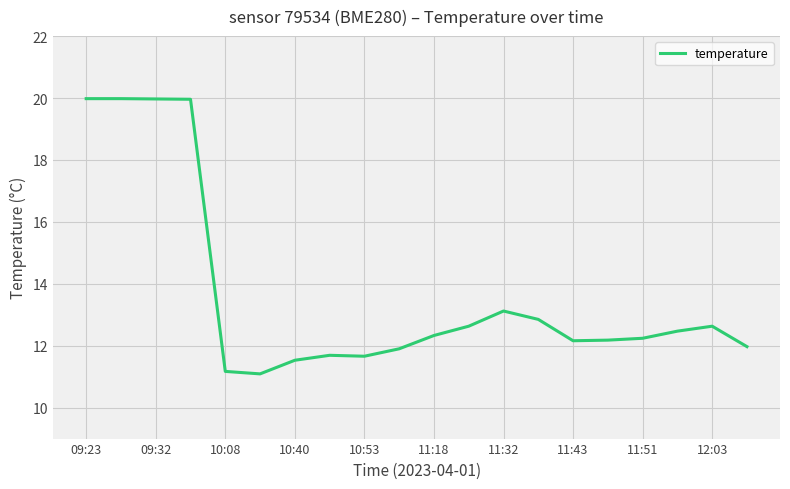

What is the difference between the maximum and minimum values?

8.9